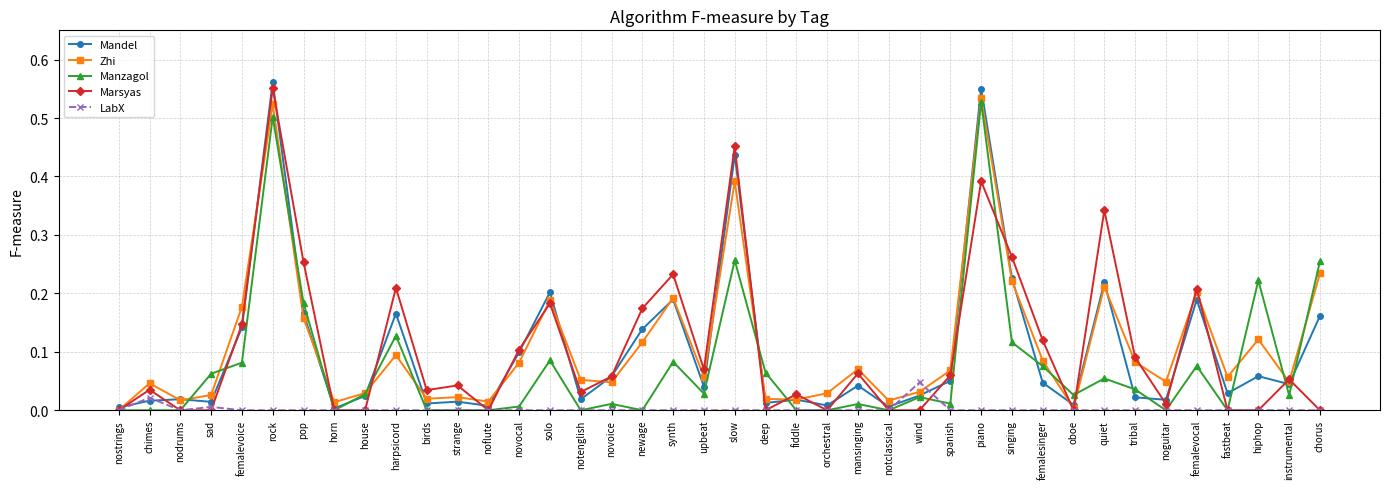

What is the label of the 11th point from the left?

birds